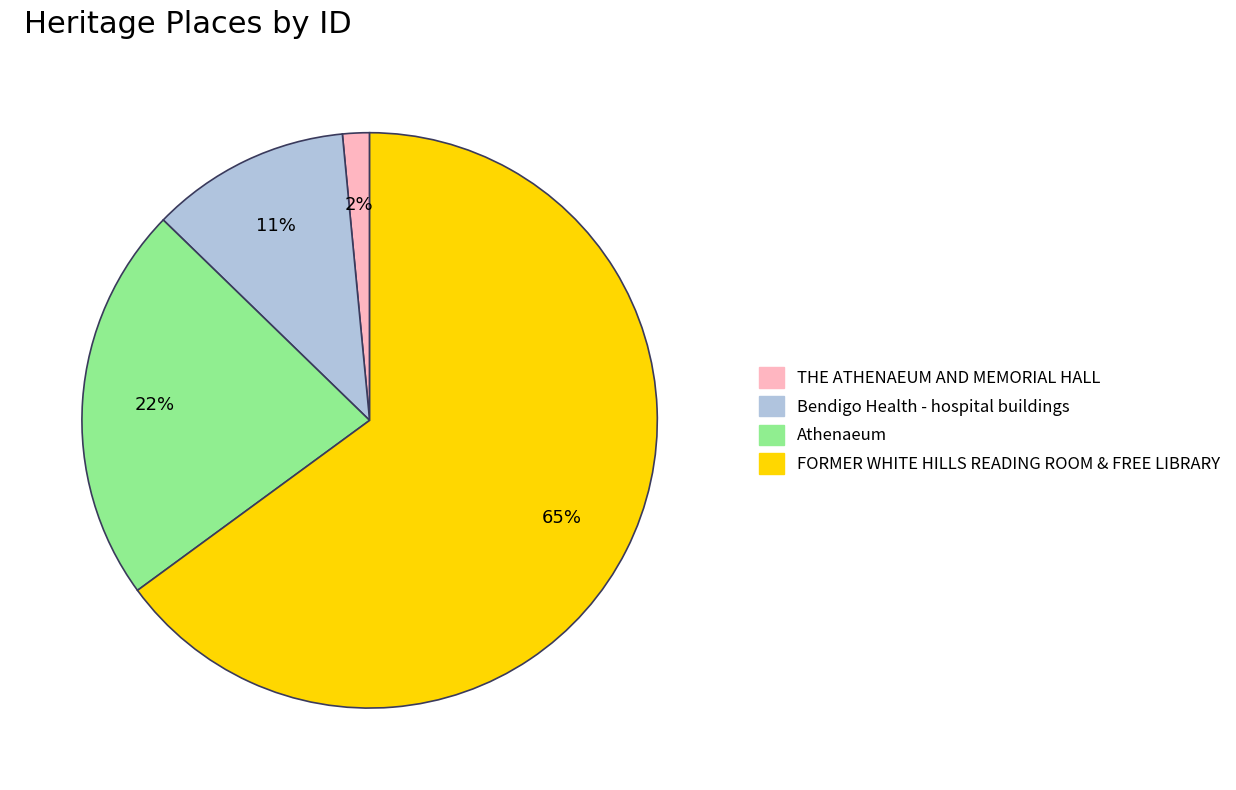

How many segments does this pie chart have?

4